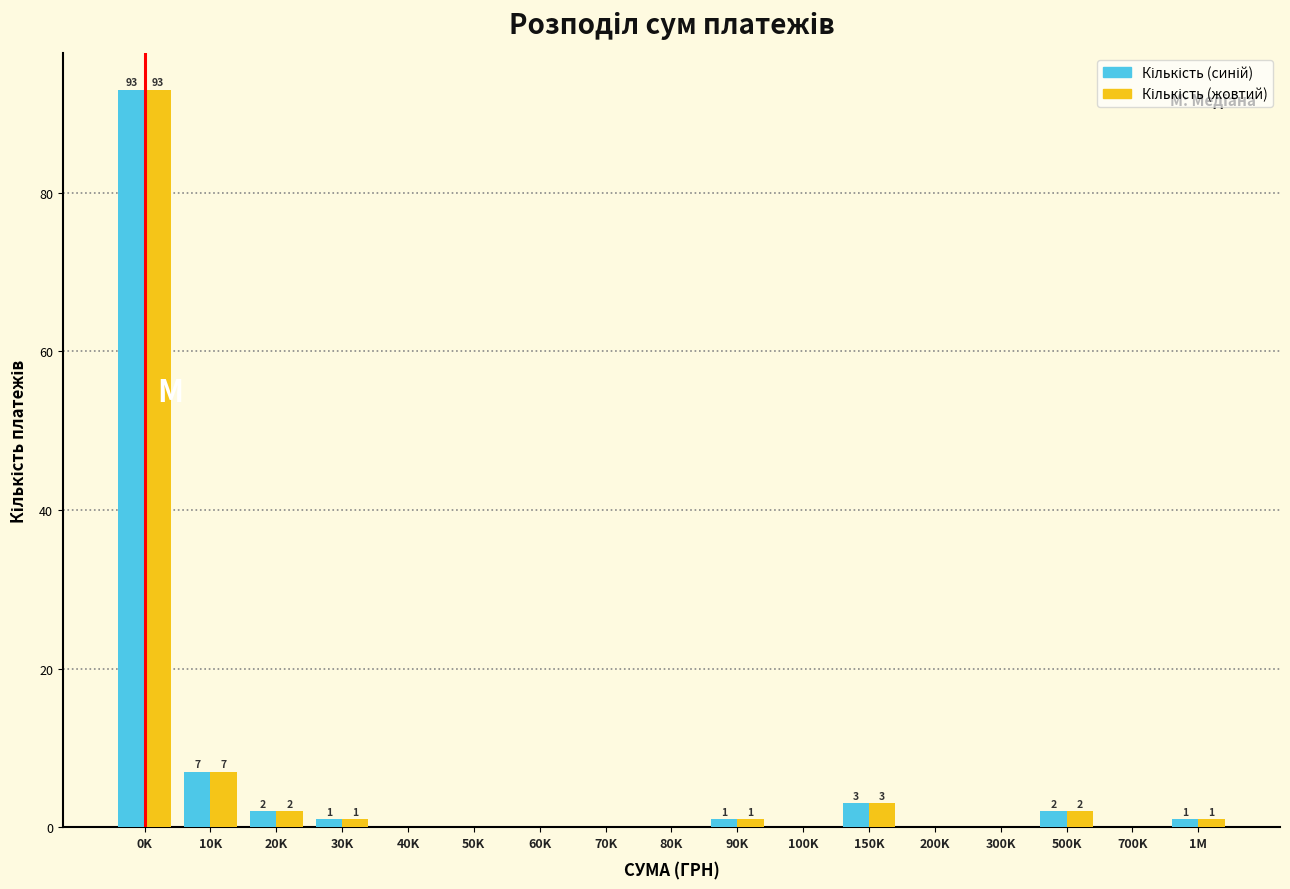

What is the total value across all series at 150K?

6